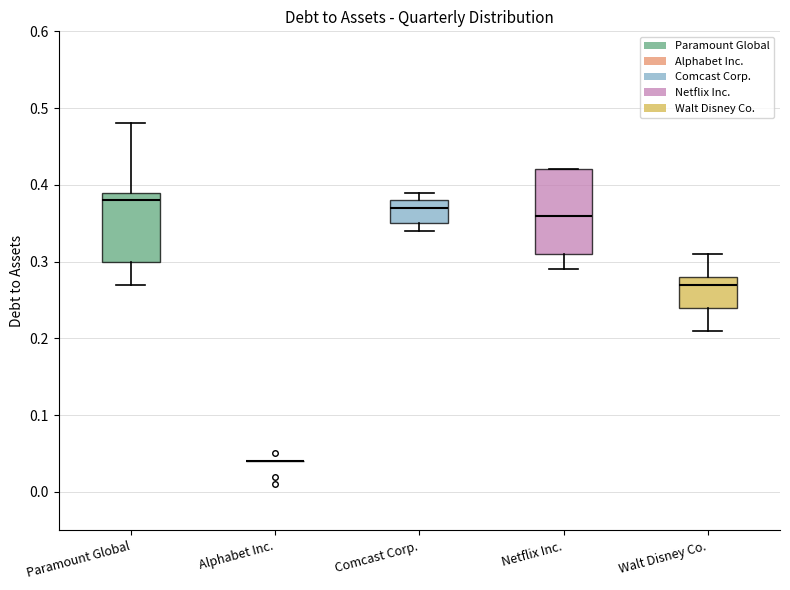

Which box is the tallest, from its lower edge to its upper edge?

Netflix Inc.